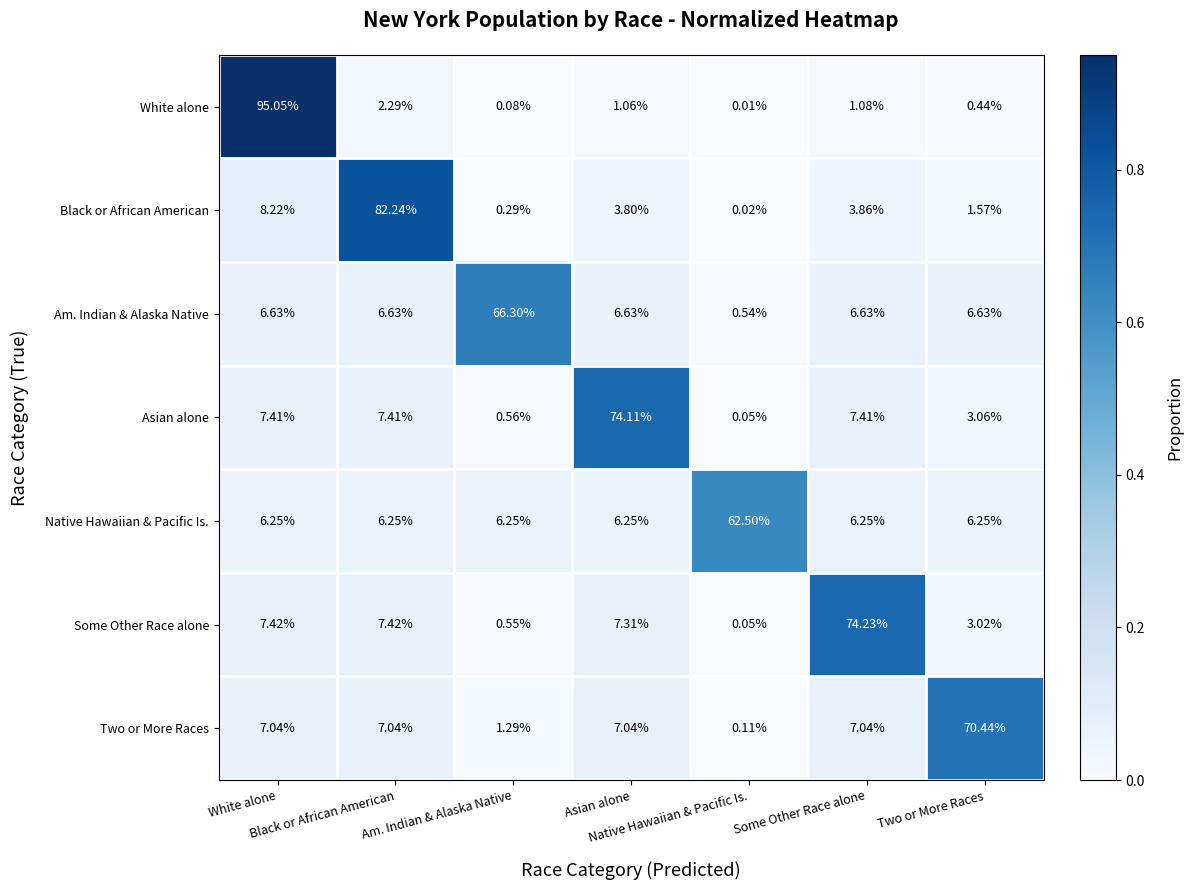

Reading right to left, list all the values displayed in this chart.

White alone: Two or More Races=0.4	Some Other Race alone=1.1	Native Hawaiian & Pacific Is.=0.0	Asian alone=1.1	Am. Indian & Alaska Native=0.1	Black or African American=2.3	White alone=95.0
Black or African American: Two or More Races=1.6	Some Other Race alone=3.9	Native Hawaiian & Pacific Is.=0.0	Asian alone=3.8	Am. Indian & Alaska Native=0.3	Black or African American=82.2	White alone=8.2
Am. Indian & Alaska Native: Two or More Races=6.6	Some Other Race alone=6.6	Native Hawaiian & Pacific Is.=0.5	Asian alone=6.6	Am. Indian & Alaska Native=66.3	Black or African American=6.6	White alone=6.6
Asian alone: Two or More Races=3.1	Some Other Race alone=7.4	Native Hawaiian & Pacific Is.=0.1	Asian alone=74.1	Am. Indian & Alaska Native=0.6	Black or African American=7.4	White alone=7.4
Native Hawaiian & Pacific Is.: Two or More Races=6.2	Some Other Race alone=6.2	Native Hawaiian & Pacific Is.=62.5	Asian alone=6.2	Am. Indian & Alaska Native=6.2	Black or African American=6.2	White alone=6.2
Some Other Race alone: Two or More Races=3.0	Some Other Race alone=74.2	Native Hawaiian & Pacific Is.=0.1	Asian alone=7.3	Am. Indian & Alaska Native=0.6	Black or African American=7.4	White alone=7.4
Two or More Races: Two or More Races=70.4	Some Other Race alone=7.0	Native Hawaiian & Pacific Is.=0.1	Asian alone=7.0	Am. Indian & Alaska Native=1.3	Black or African American=7.0	White alone=7.0